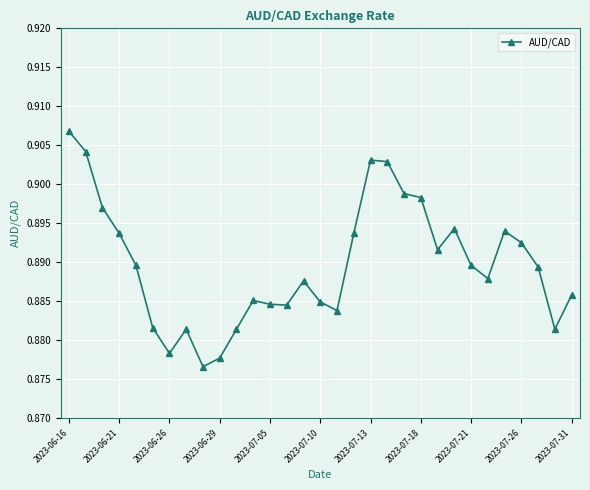

Does the chart display data point markers on the line(s)?

Yes